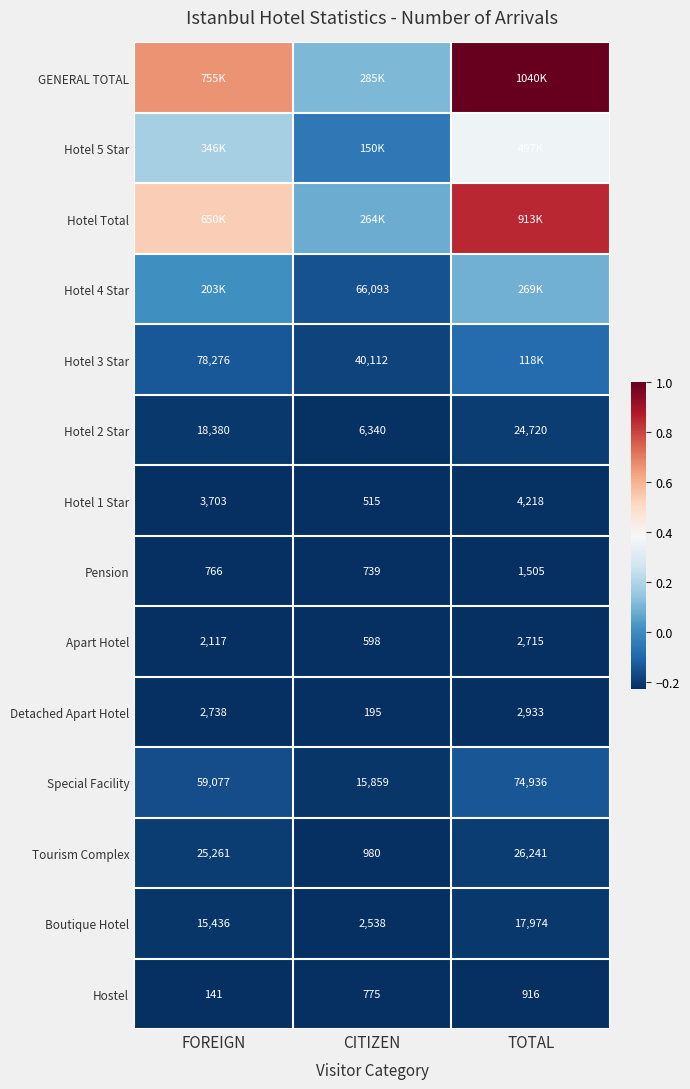

Where is Hotel 1 Star nearest to the value 2366?

FOREIGN